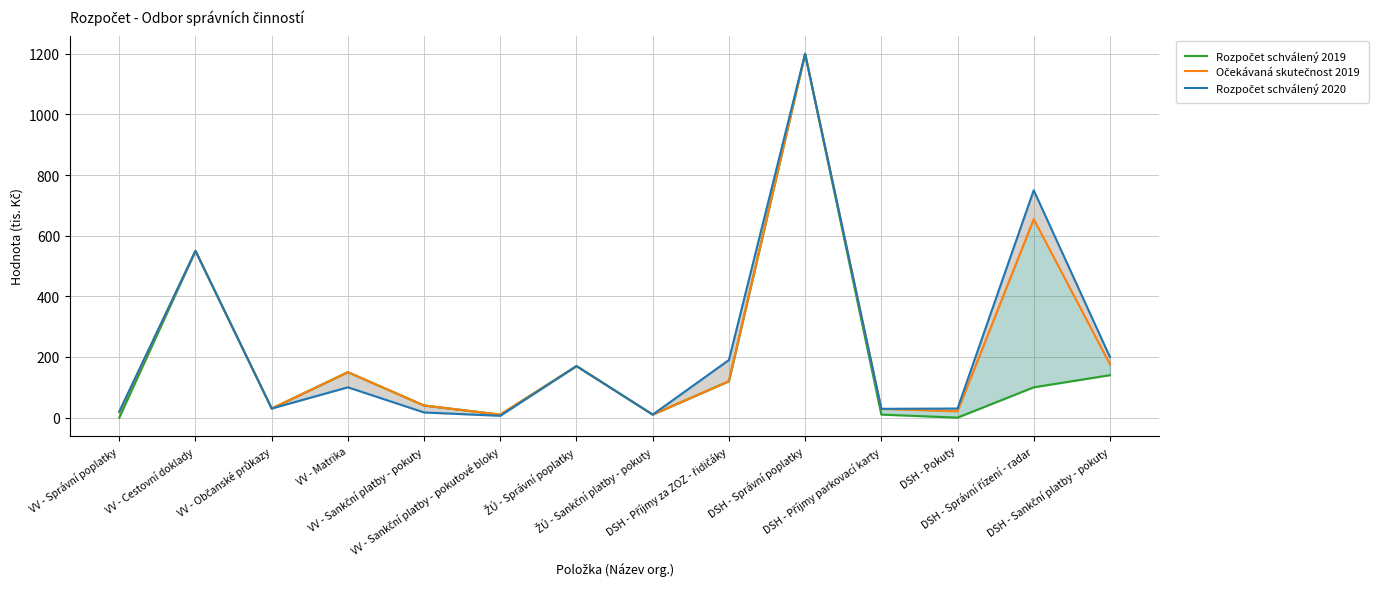

How many values in the Rozpočet schválený 2020 series are below 100?

7